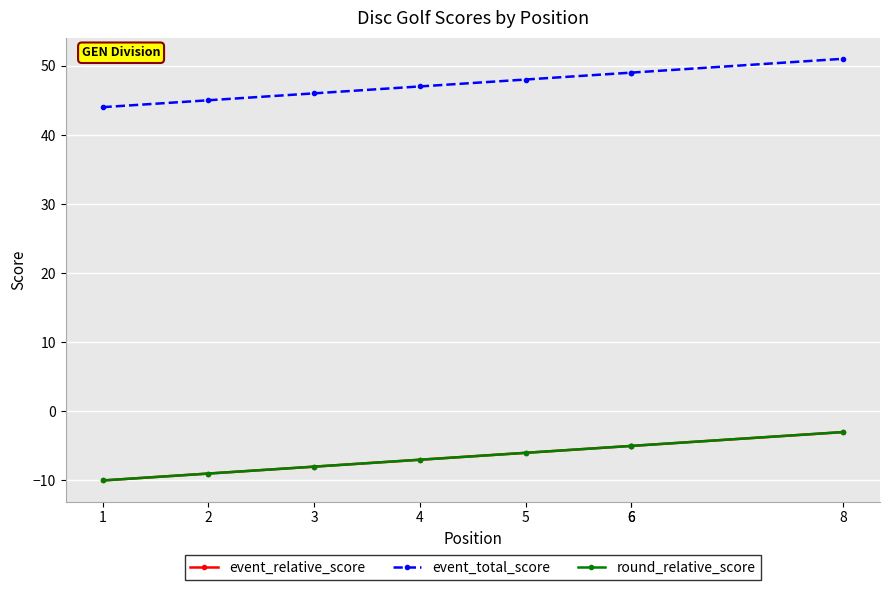

Which series has the largest range (max minus min)?

event_relative_score